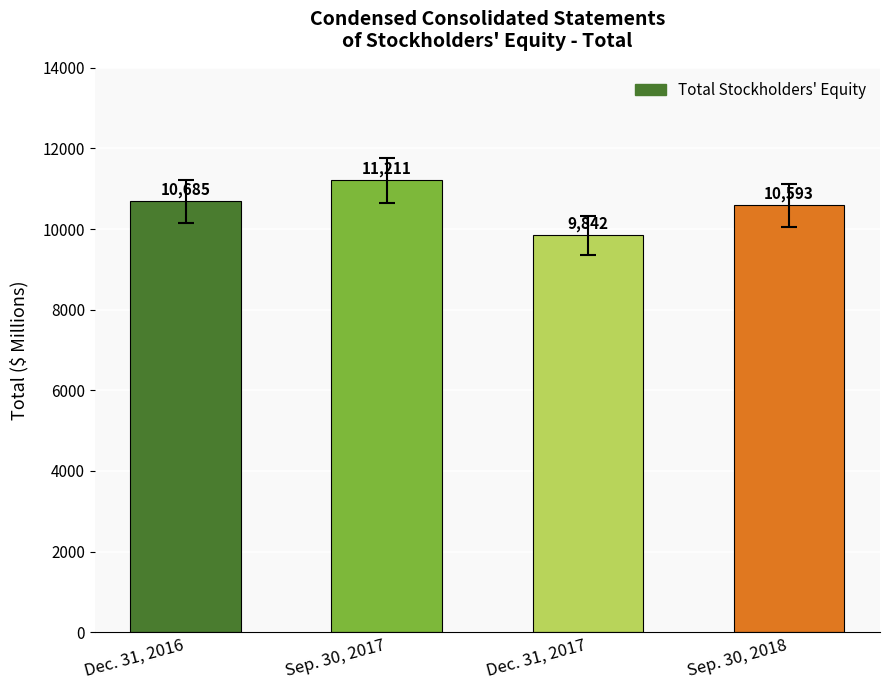

Does the chart contain stacked bars?

No